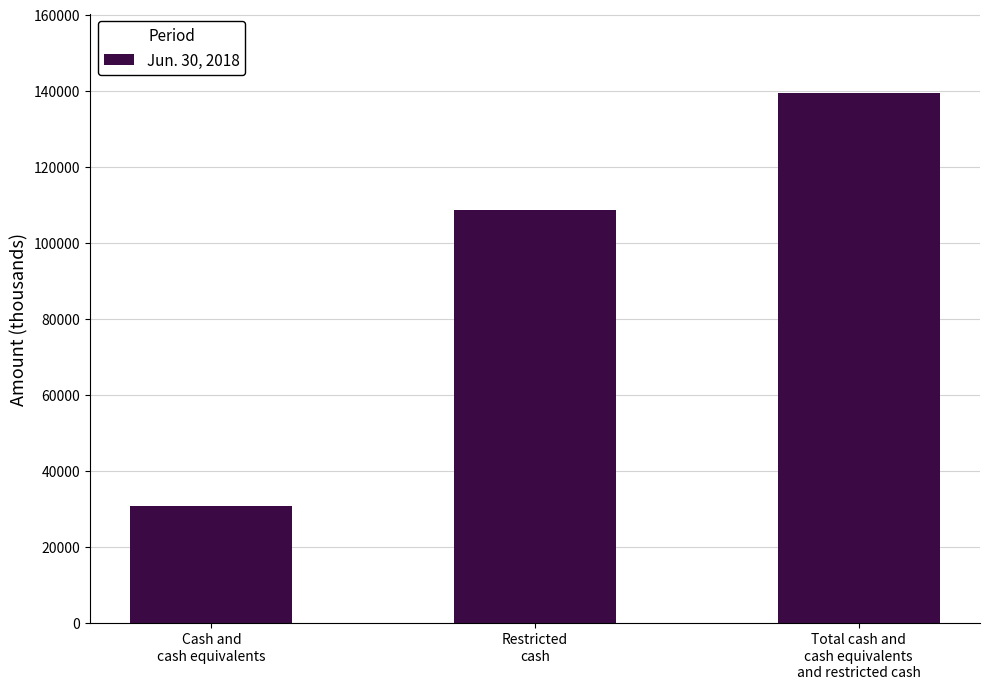

What is the ratio of the value at Restricted
cash to the value at Cash and
cash equivalents?

3.5